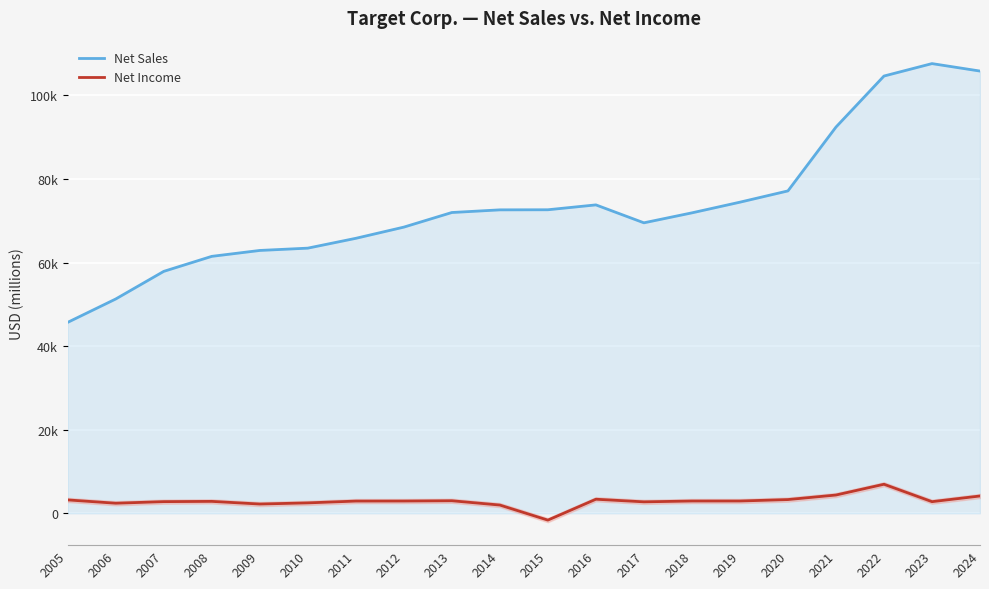

Reading right to left, what are all the values shown in this chart?

Net Sales: 105803	107588	104611	92400	77130	74433	71879	69495	73785	72618	72596	71960	68466	65786	63435	62884	61471	57878	51271	45682
Net Income: 4138	2780	6946	4368	3281	2937	2934	2737	3363	-1636	1971	2999	2929	2920	2488	2214	2849	2787	2408	3198